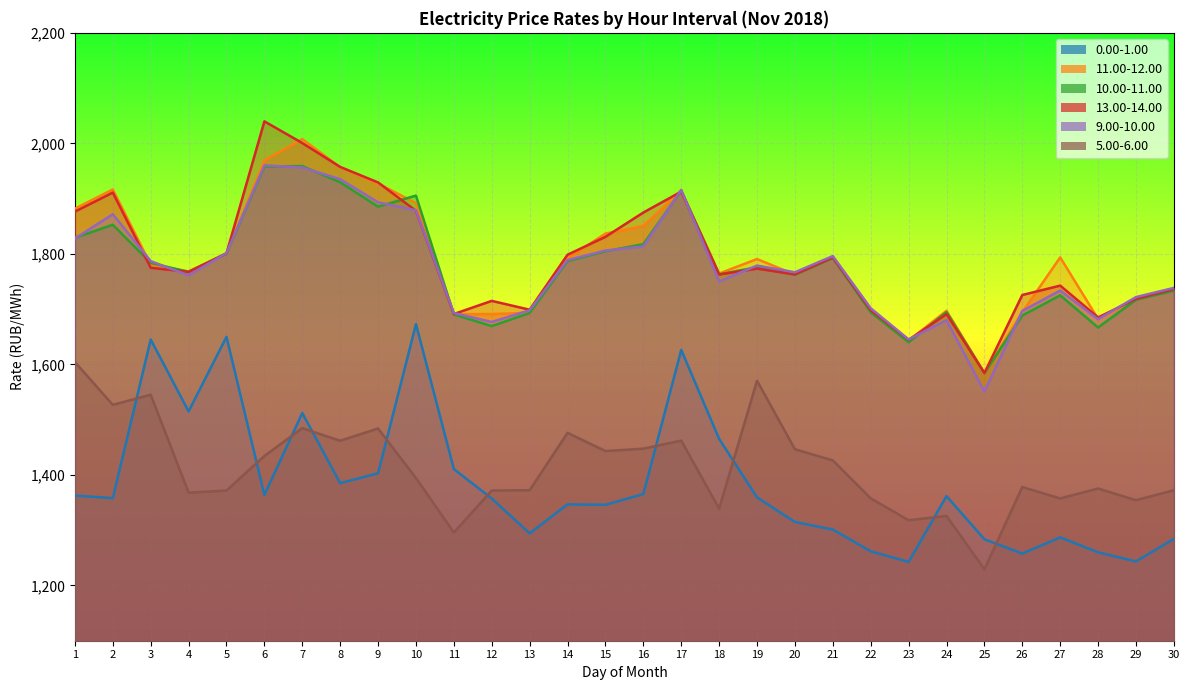

How many lines are shown in the chart?

6